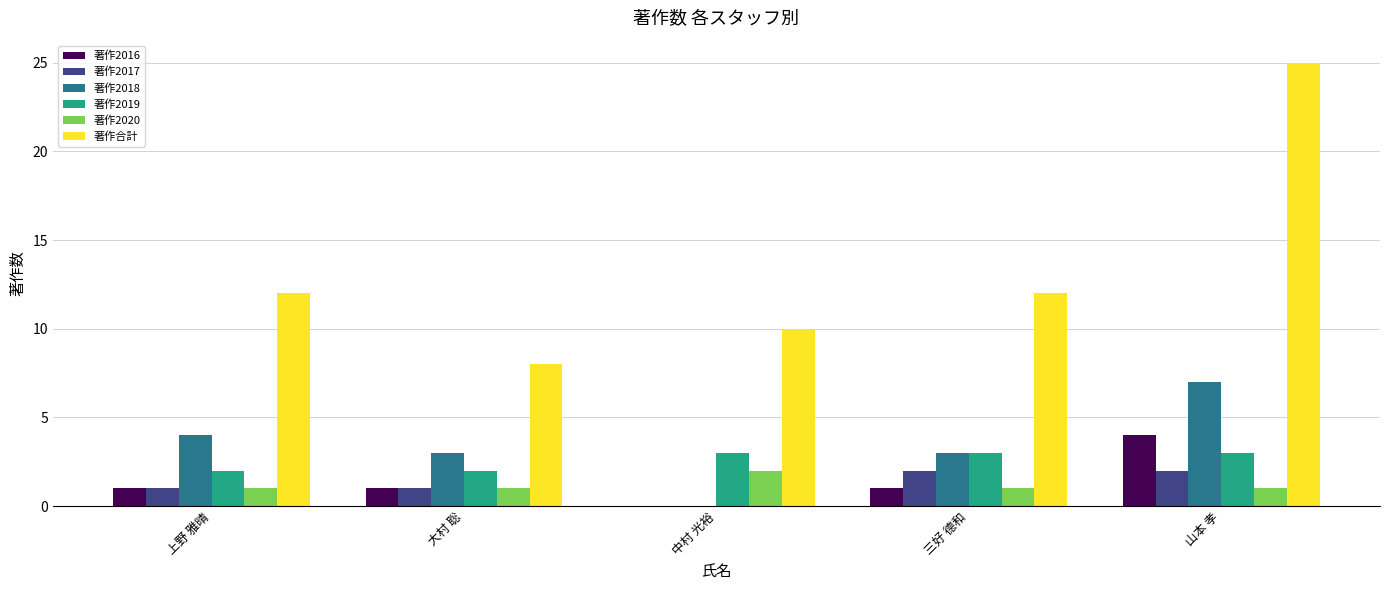

The 著作2019 series shows 3 at 山本 孝. True or false?

True